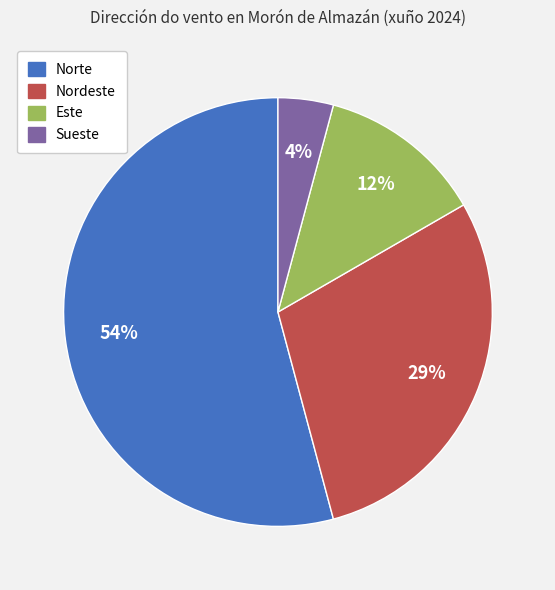

Does Norte account for over 50% of the chart?

Yes